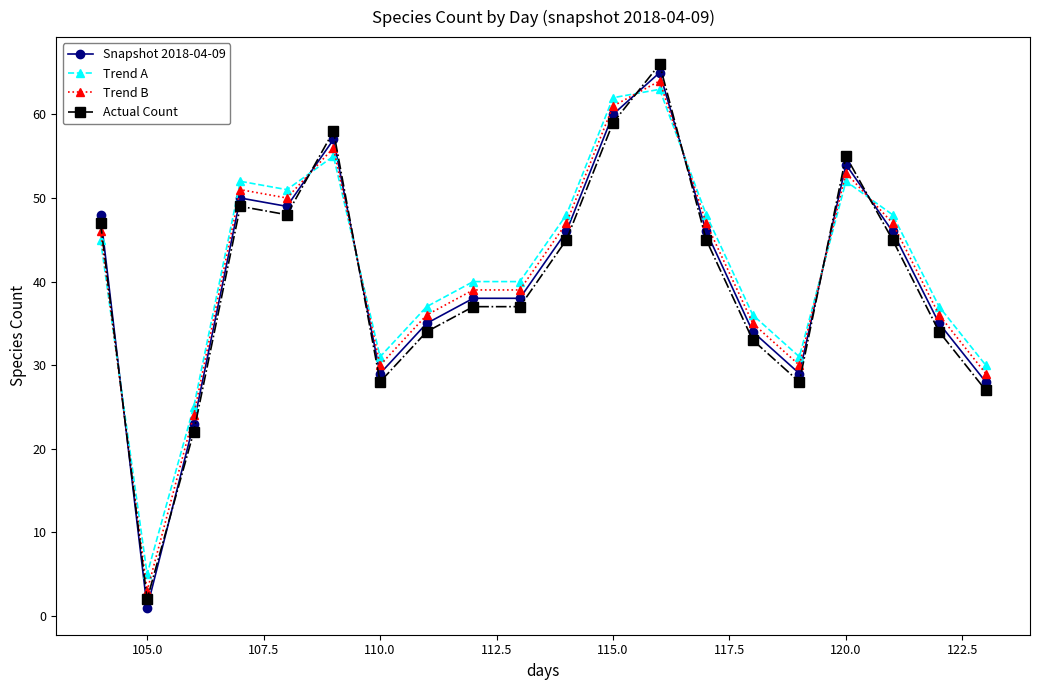

True or false: Actual Count and Trend B cross at least once.

True